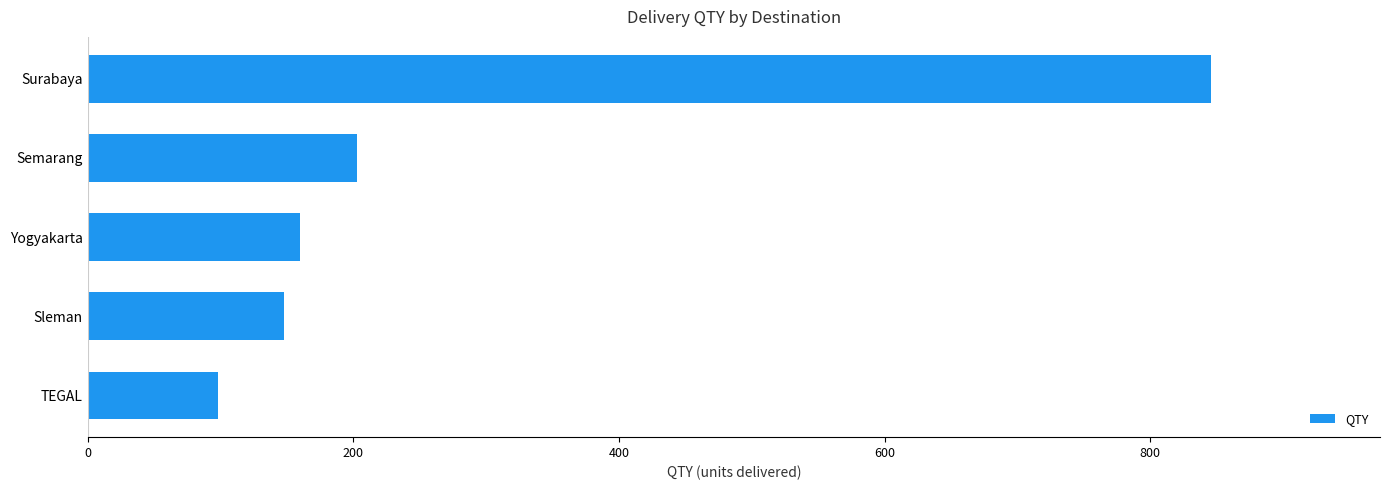

What is the smallest value displayed?

98